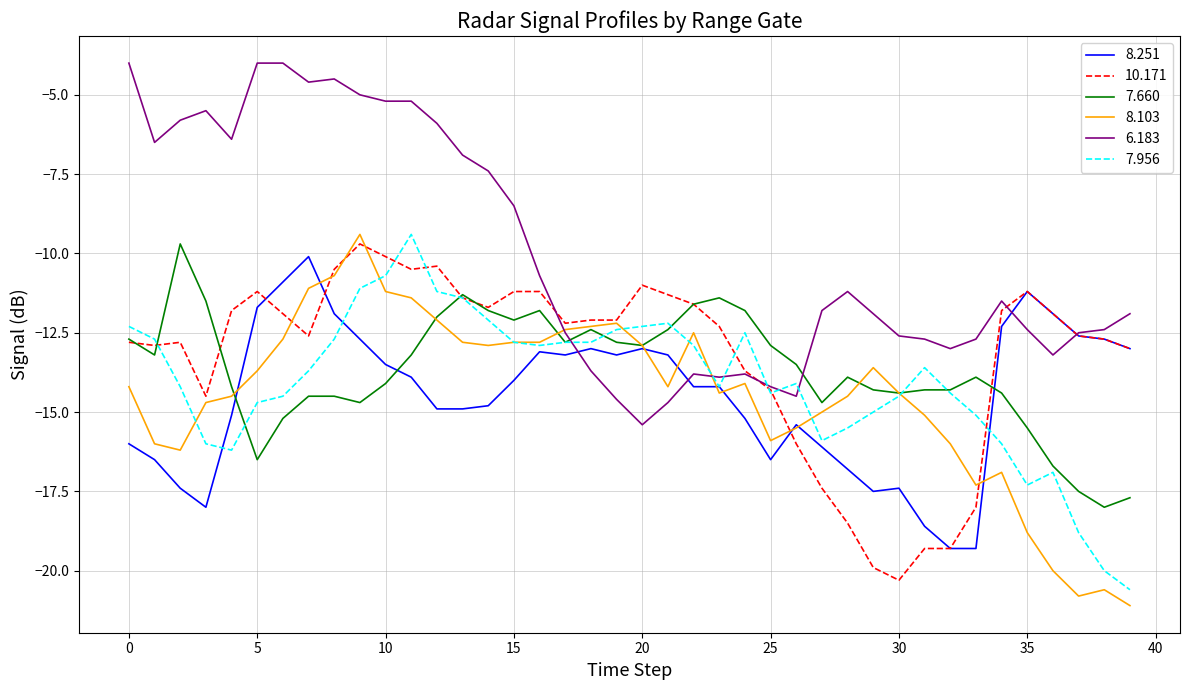

What is the smallest value displayed?

-21.1